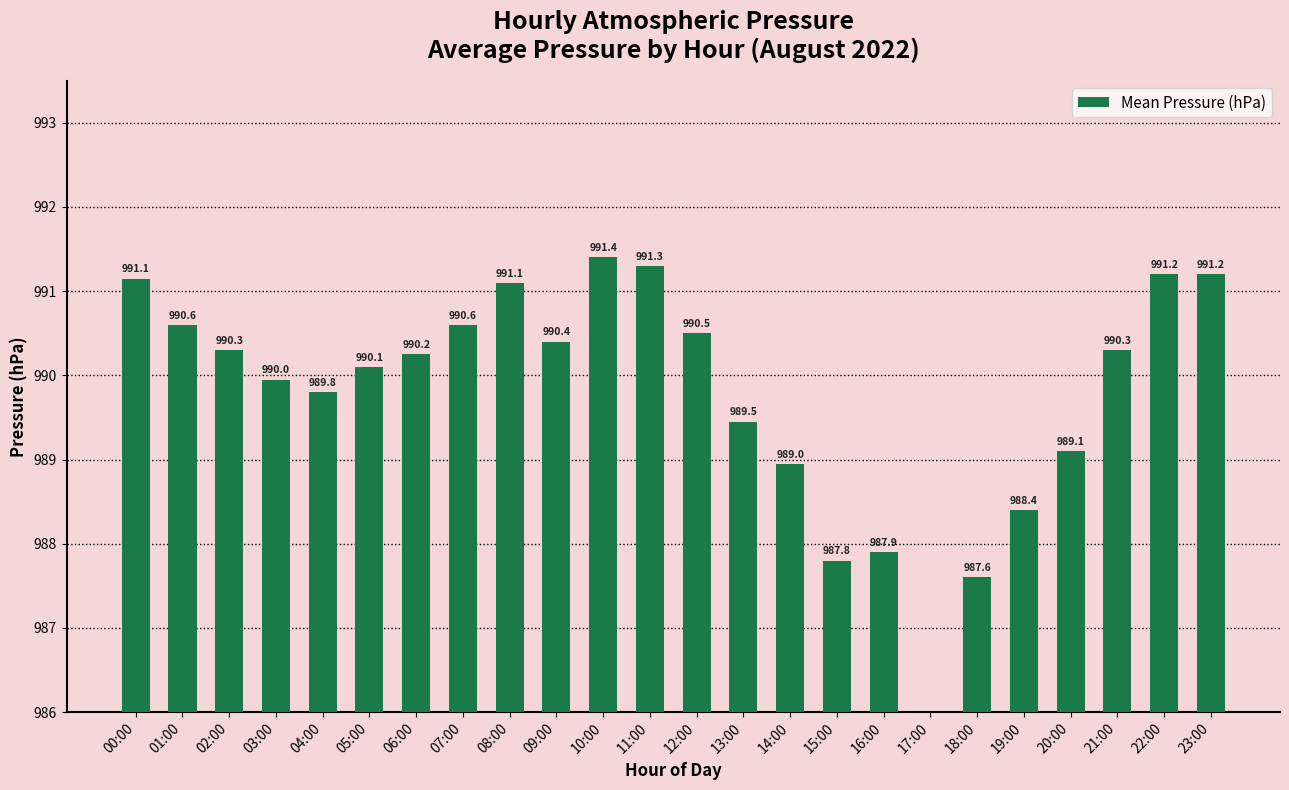

True or false: the data shows 247.5 at 01:00.

False